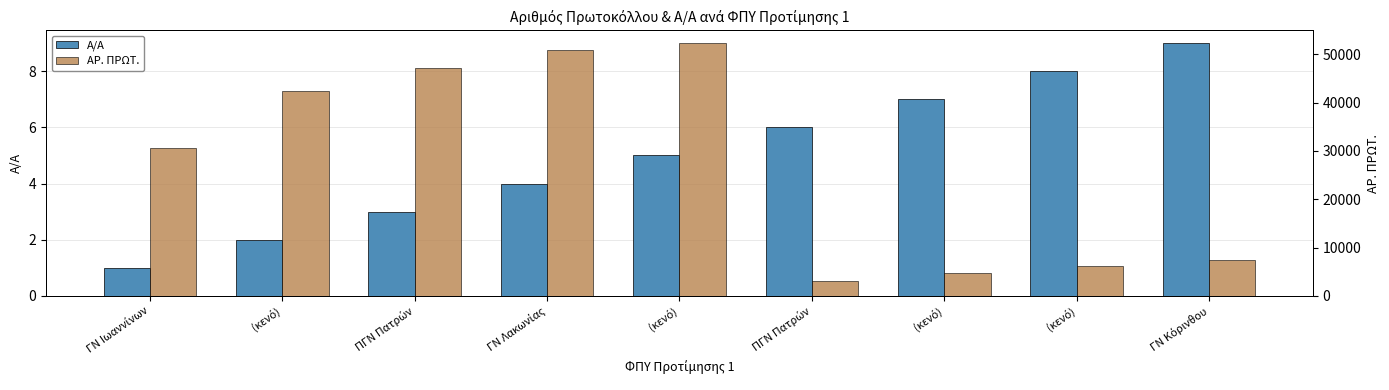

Reading right to left, list all the values displayed in this chart.

Α/Α: ΓΝ Κόρινθου=9	(κενό)=8	(κενό)=7	ΠΓΝ Πατρών=6	(κενό)=5	ΓΝ Λακωνίας=4	ΠΓΝ Πατρών=3	(κενό)=2	ΓΝ Ιωαννίνων=1
ΑΡ. ΠΡΩΤ.: ΓΝ Κόρινθου=7408	(κενό)=6208	(κενό)=4671	ΠΓΝ Πατρών=3059	(κενό)=52323	ΓΝ Λακωνίας=50947	ΠΓΝ Πατρών=47108	(κενό)=42484	ΓΝ Ιωαννίνων=30687